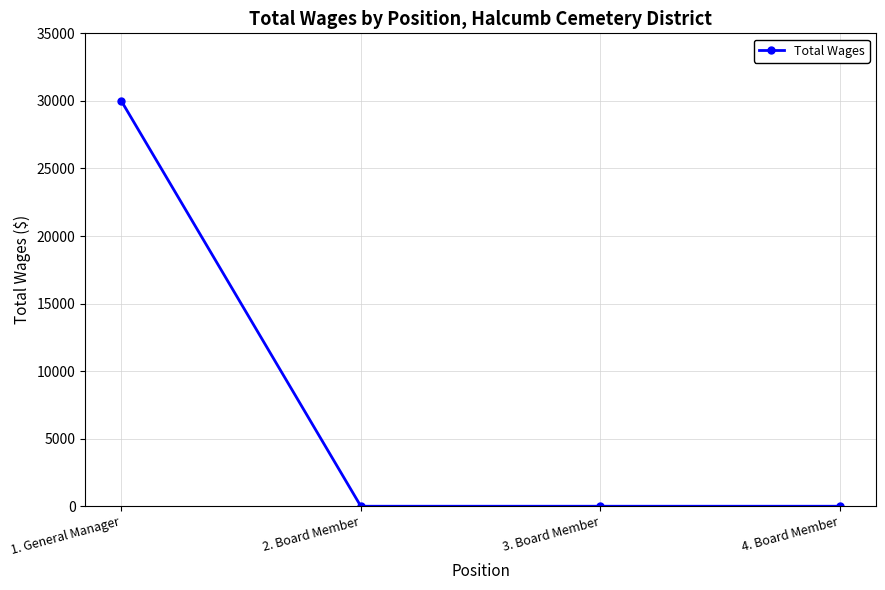

What is the label of the 1st point from the left?

1. General Manager